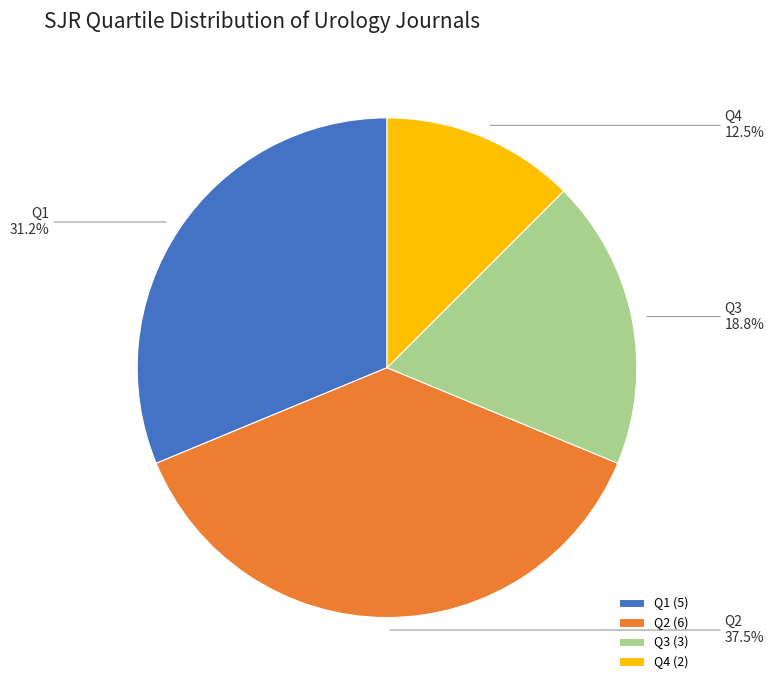

To the nearest percent, what is the difference between the largest and smallest slice percentages?

25%